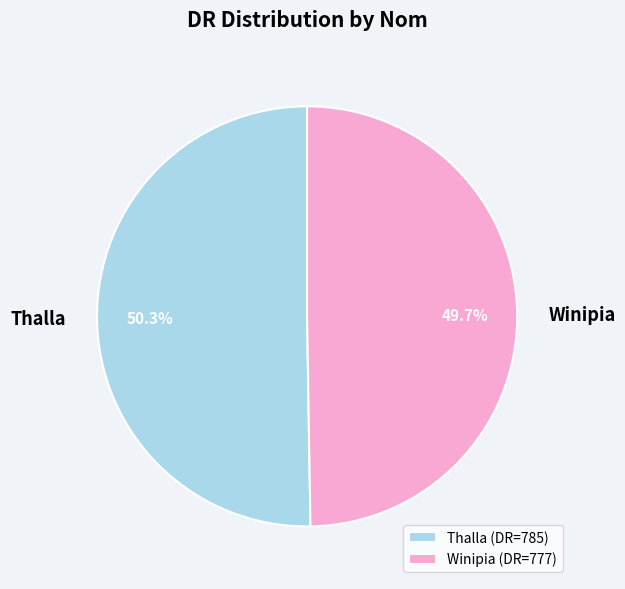

To the nearest percent, what is the difference between the largest and smallest slice percentages?

1%